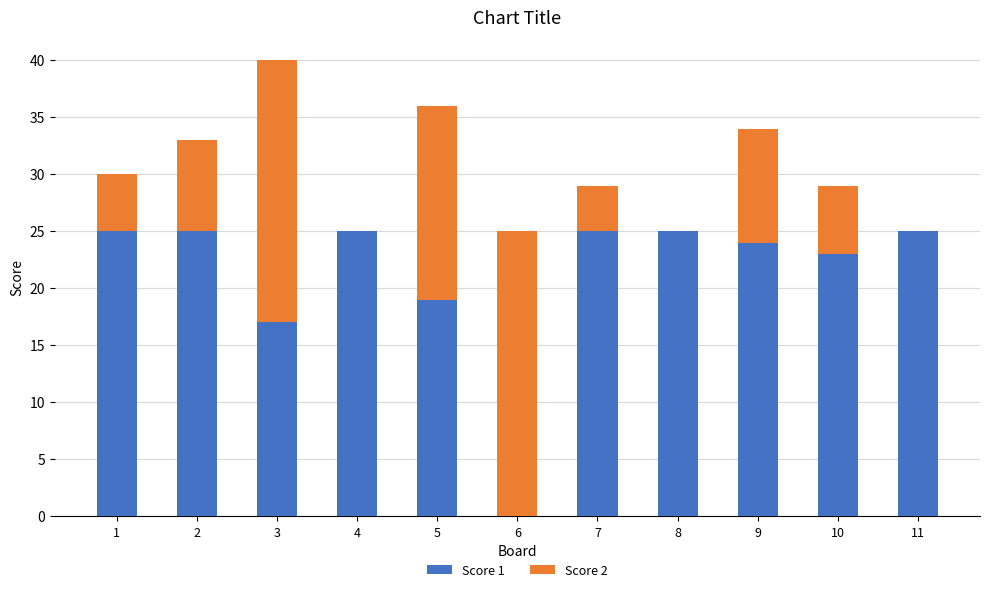

The Score 1 series shows 25 at 4. True or false?

True